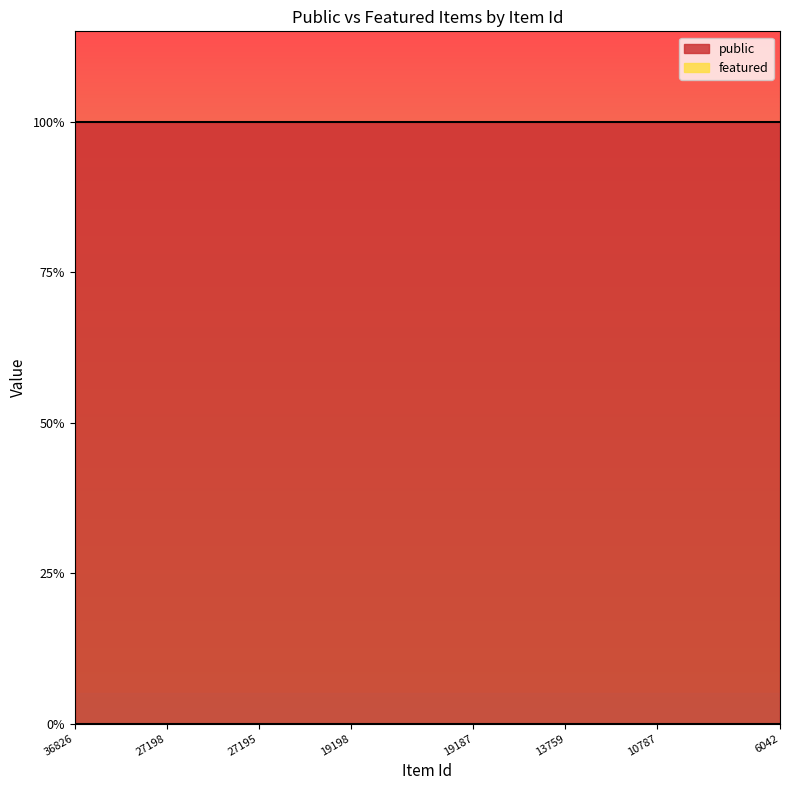

True or false: public has more than 0 interior local peaks.

False